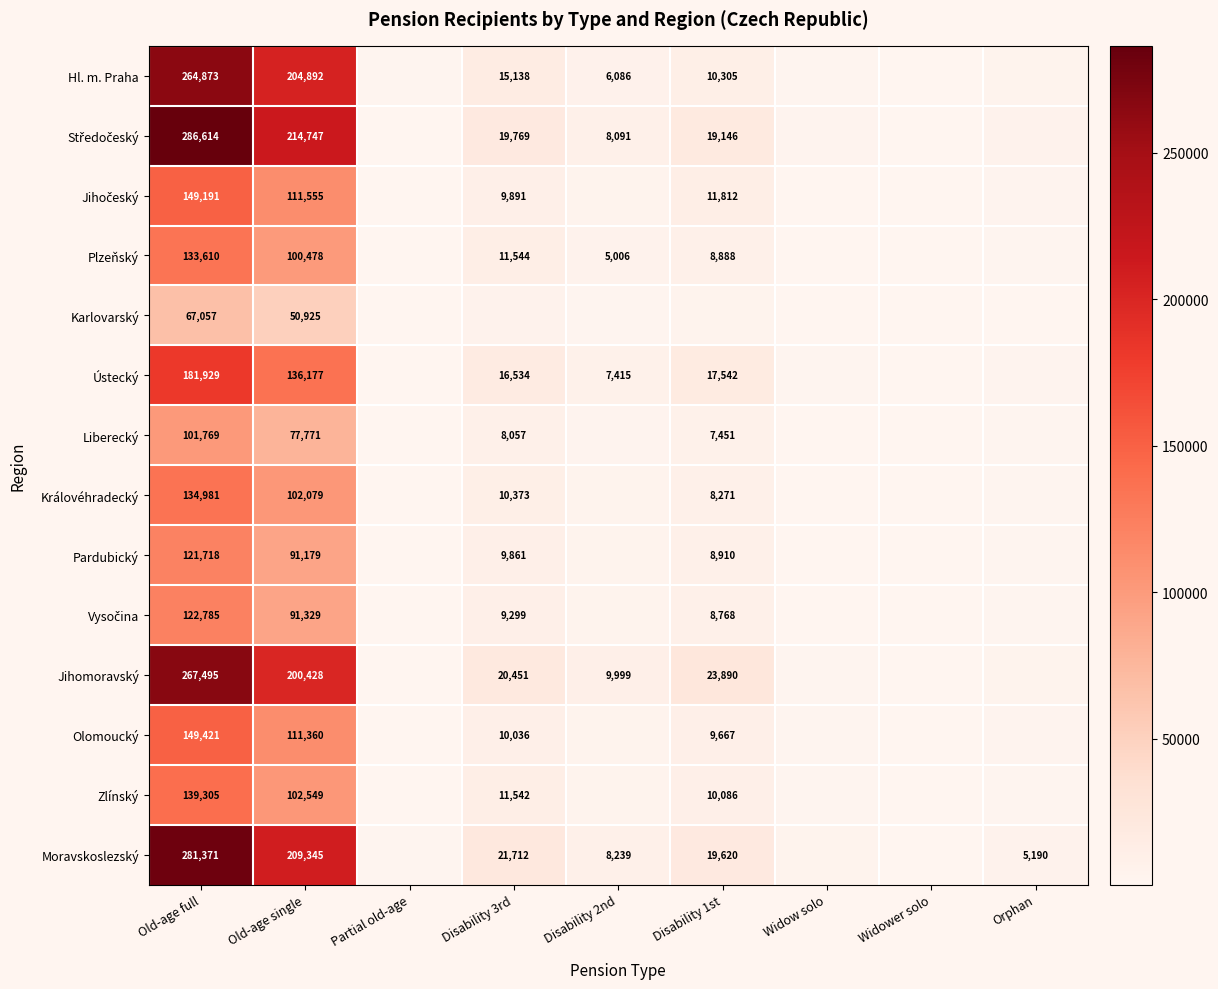

True or false: Liberecký has a value of 27861 at Old-age single.

False